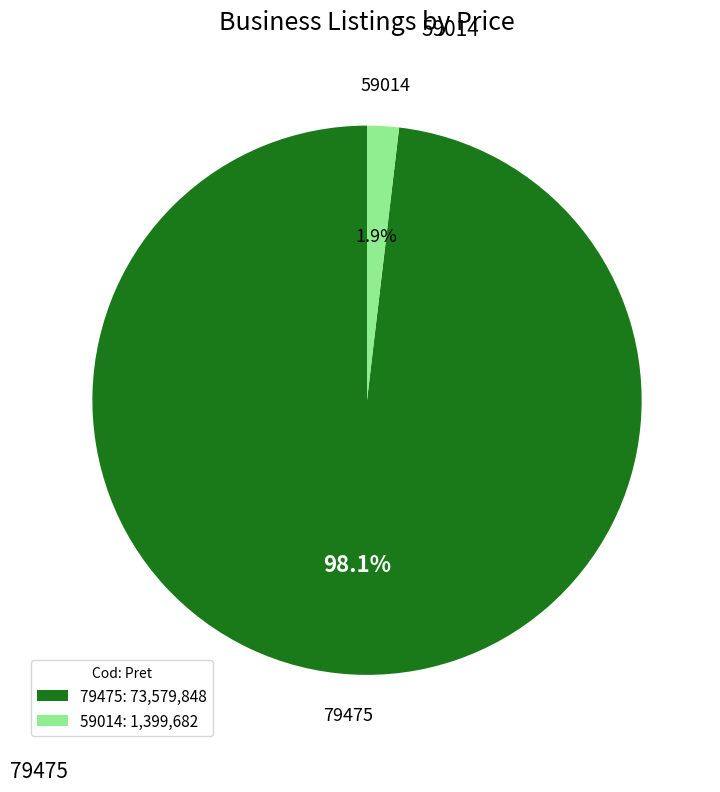

Is it true that 59014 is 7% of the pie?

False